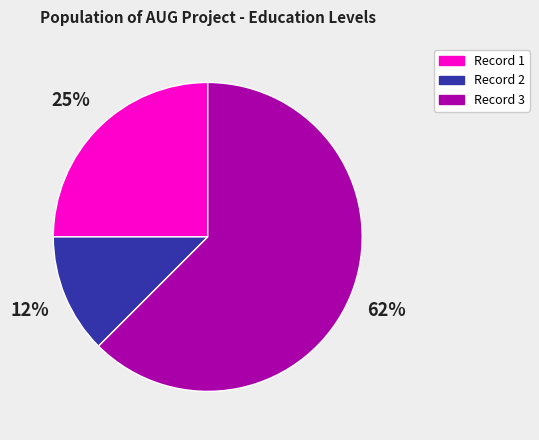

To the nearest percent, what percentage of the pie is Record 1?

25%